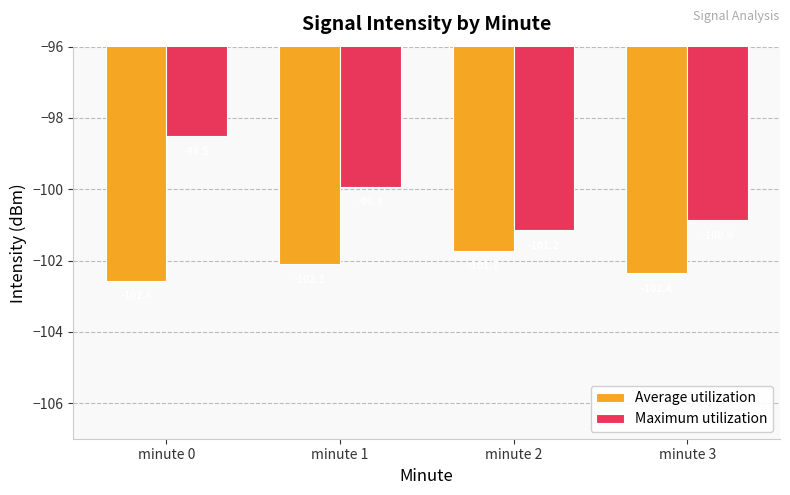

At which label does Average utilization reach its peak?

minute 2